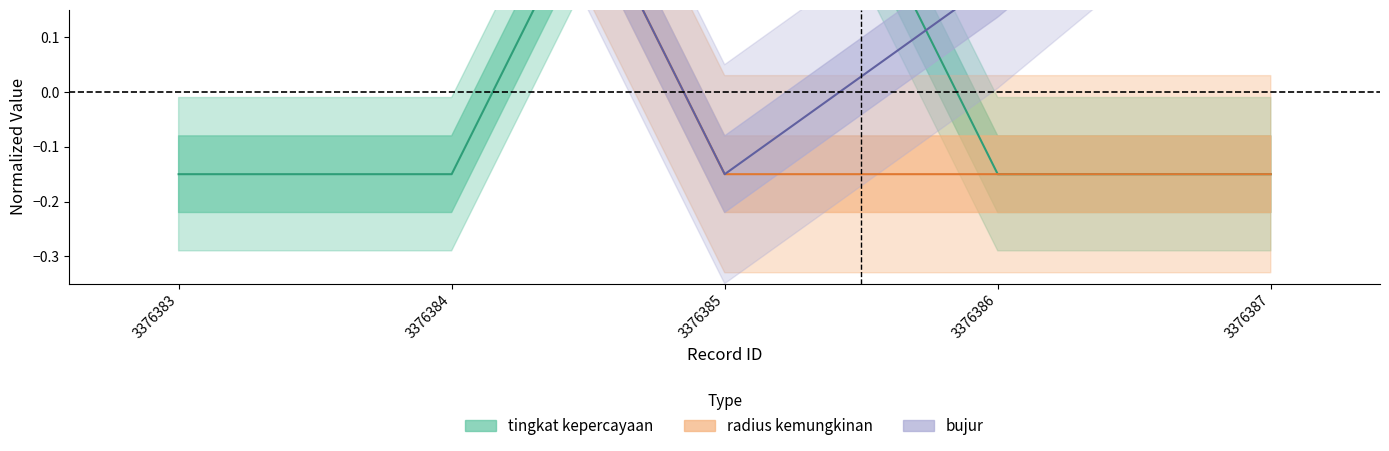

Which series has the largest total across all categories?

bujur